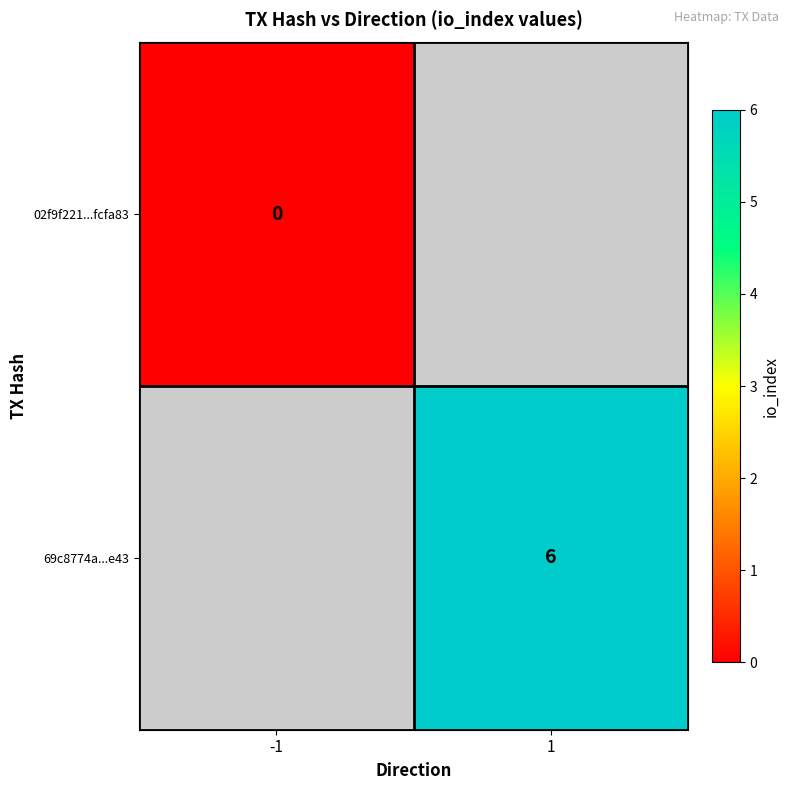

Is the value of 02f9f221...fcfa83 at -1 greater than the value of 69c8774a...e43 at 1?

No